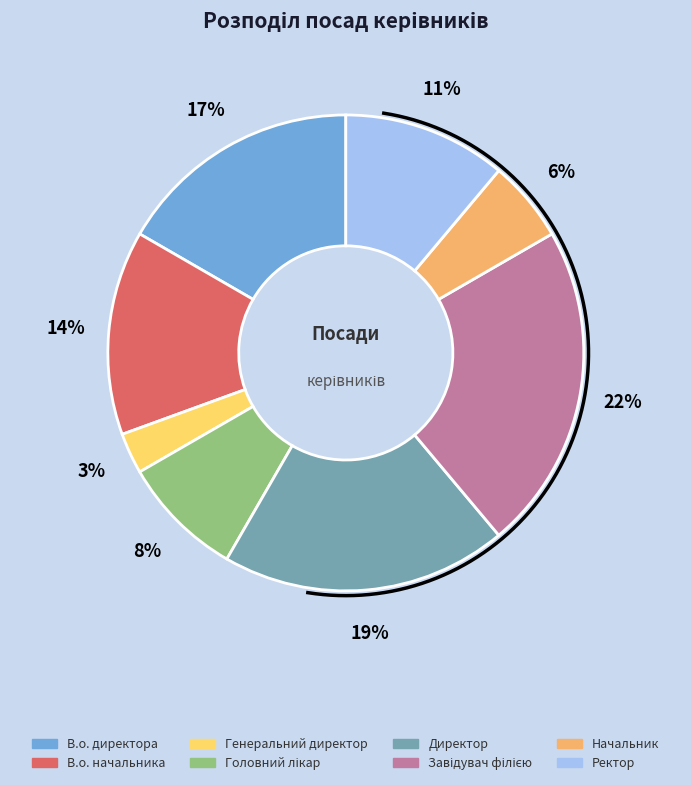

Count the number of slices in the pie.

8